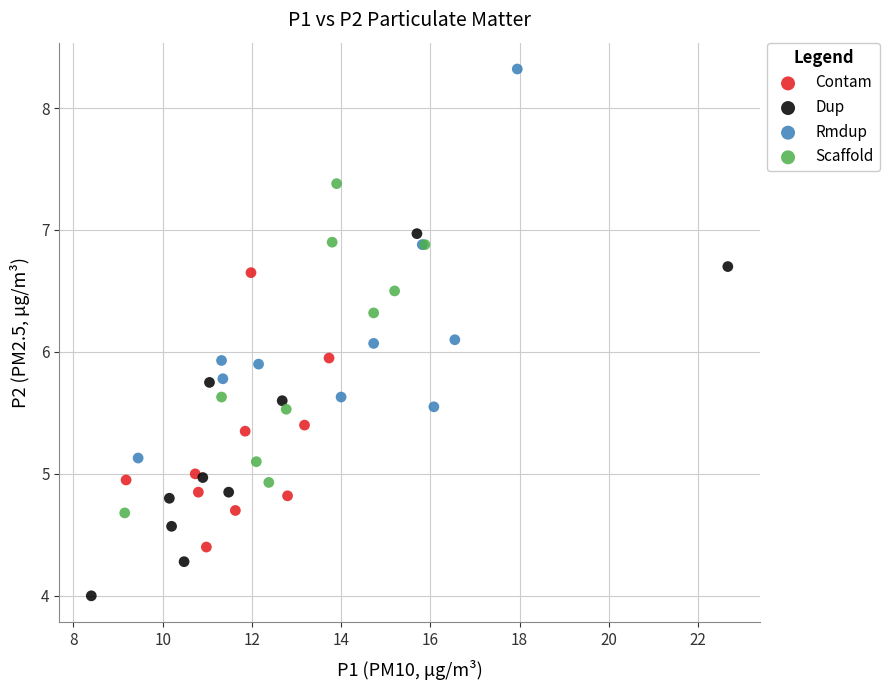

Which series has the largest Y range (max minus min)?

Rmdup